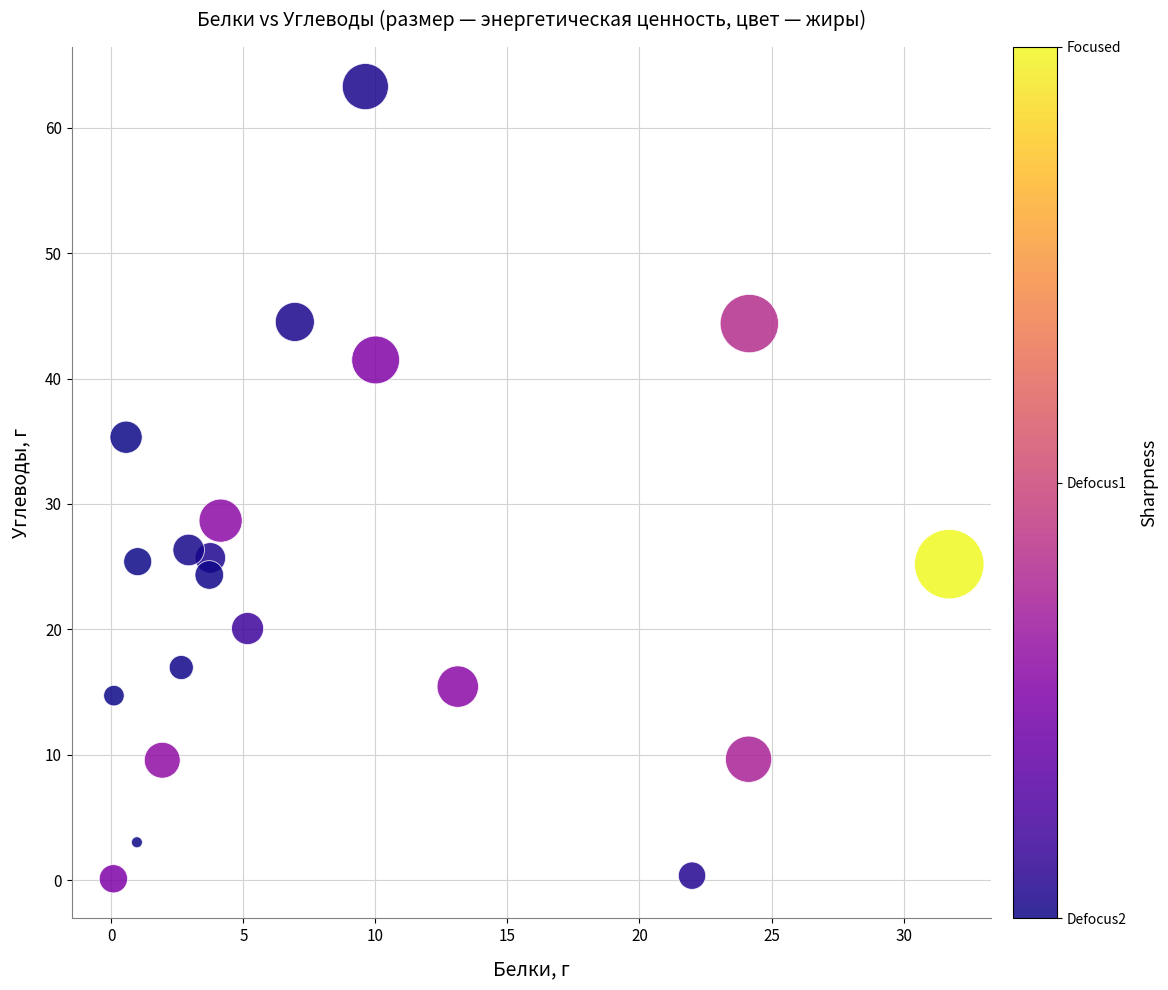

What is the range of X values (max minus min)?

31.7